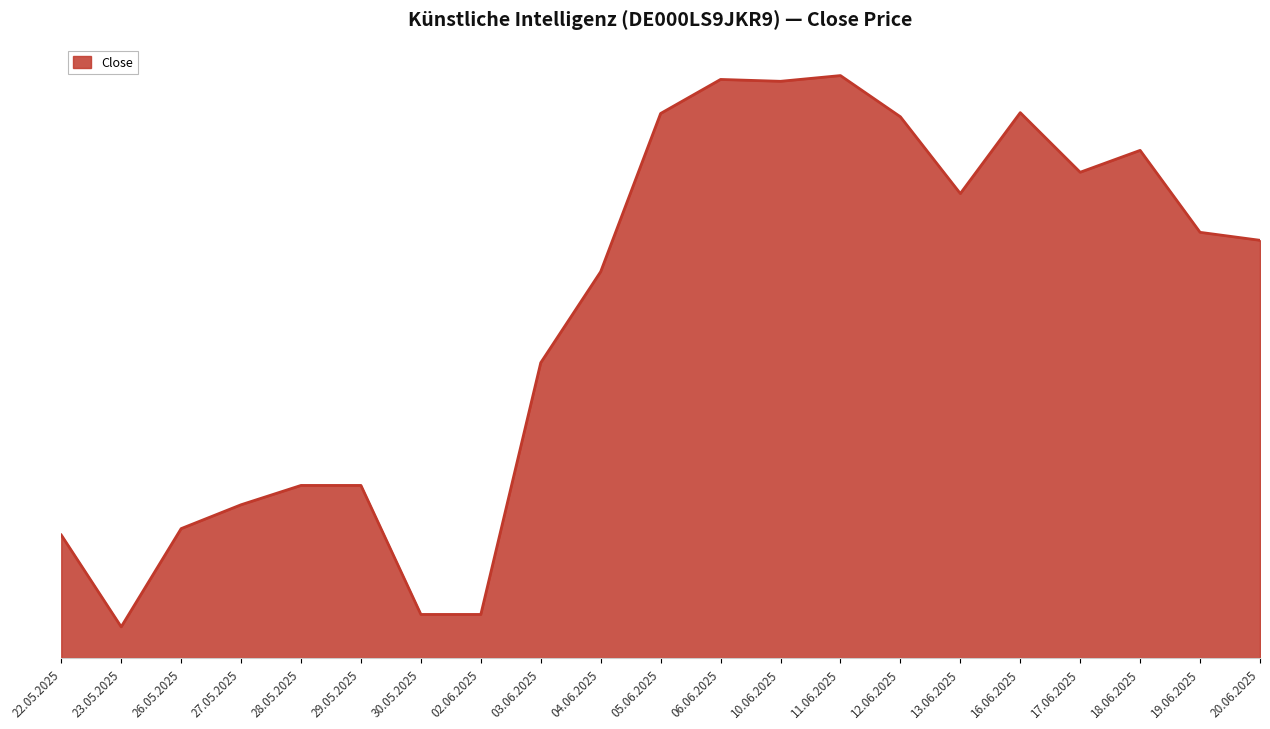

Reading left to right, what are all the values shown in this chart?

22.05.2025=128407	23.05.2025=126933	26.05.2025=128509	27.05.2025=128892	28.05.2025=129202	29.05.2025=129202	30.05.2025=127132	02.06.2025=127132	03.06.2025=131171	04.06.2025=132632	05.06.2025=135170	06.06.2025=135716	10.06.2025=135686	11.06.2025=135778	12.06.2025=135117	13.06.2025=133885	16.06.2025=135183	17.06.2025=134227	18.06.2025=134578	19.06.2025=133263	20.06.2025=133135